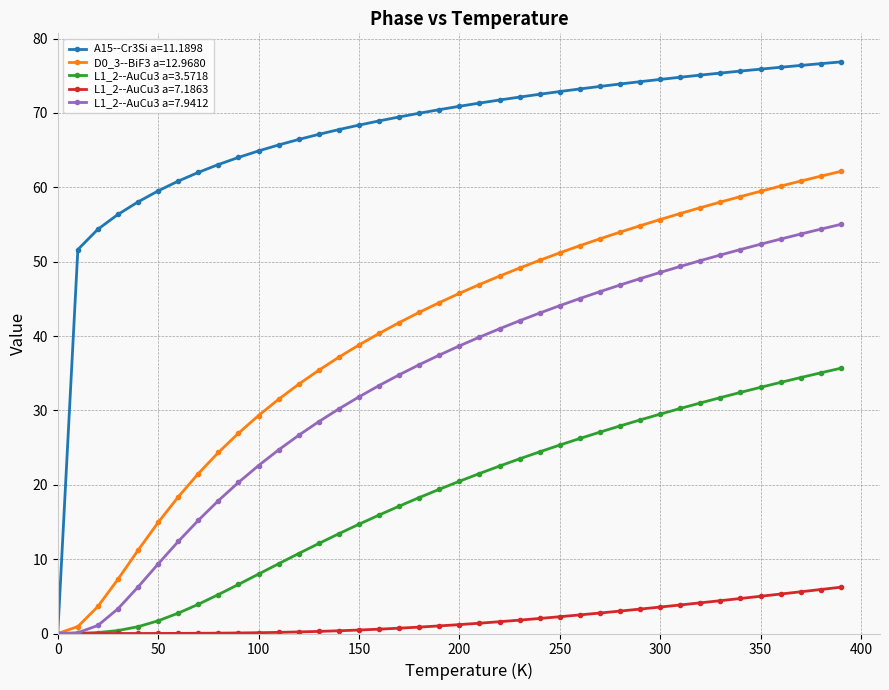

Which series has the widest spread of values?

A15--Cr3Si a=11.1898